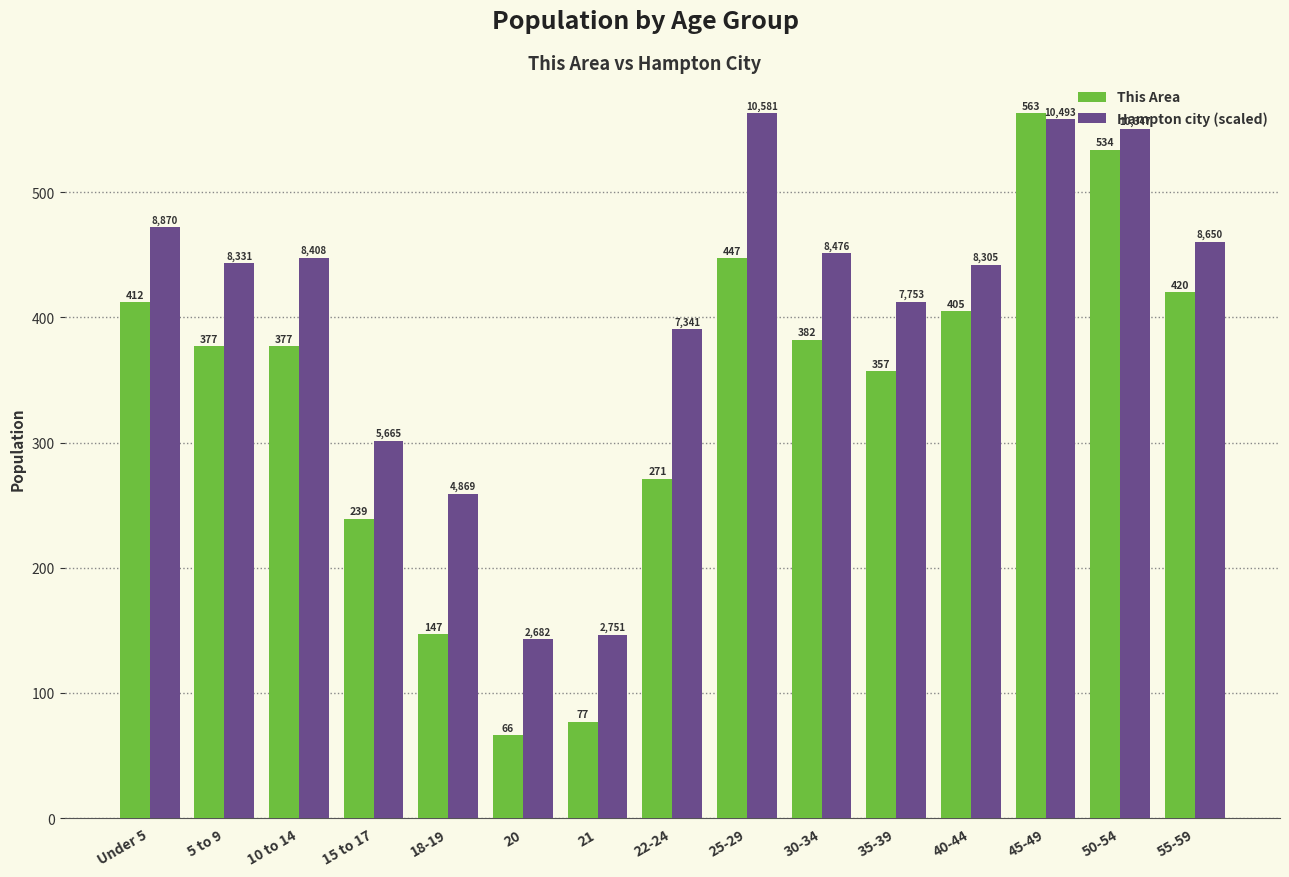

Which series changed the most between 10 to 14 and 50-54?

This Area